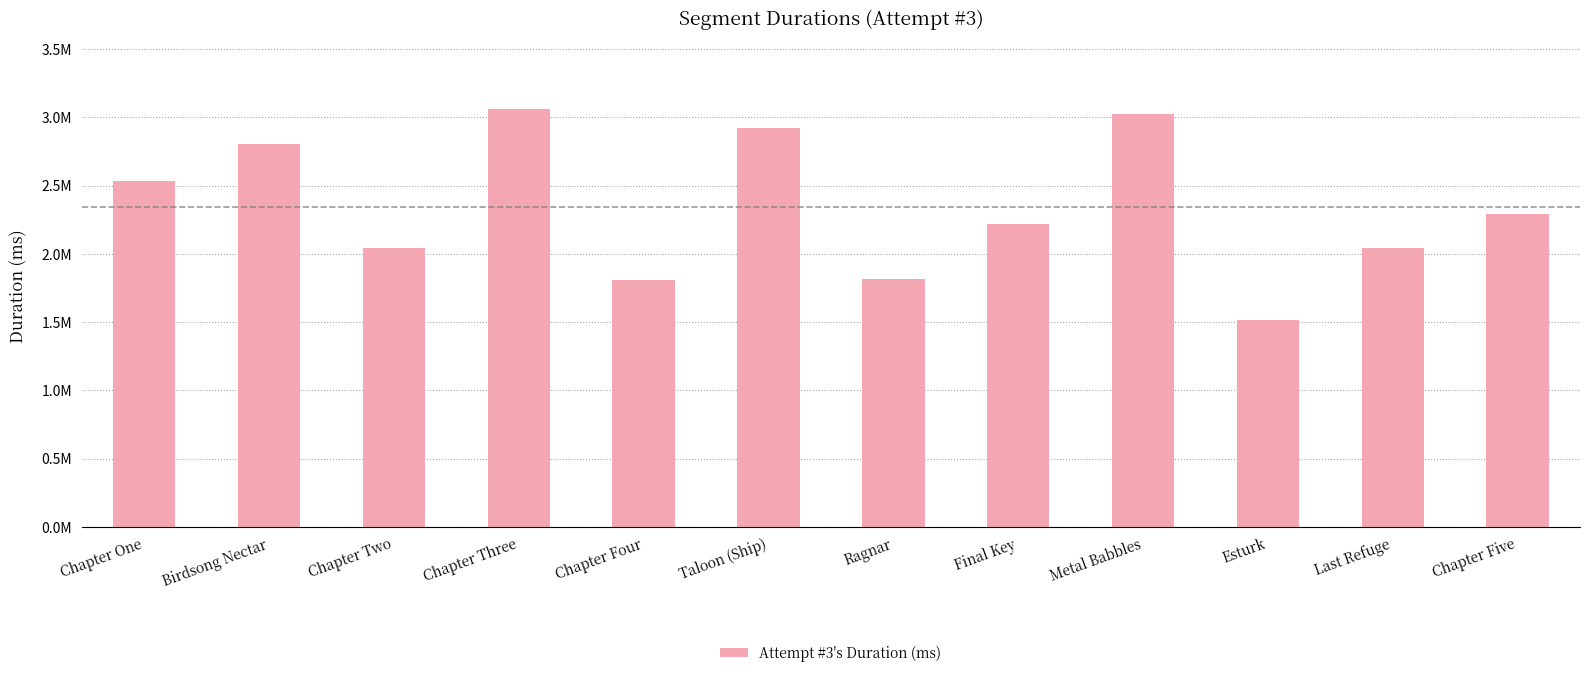

Are the bars horizontal?

No